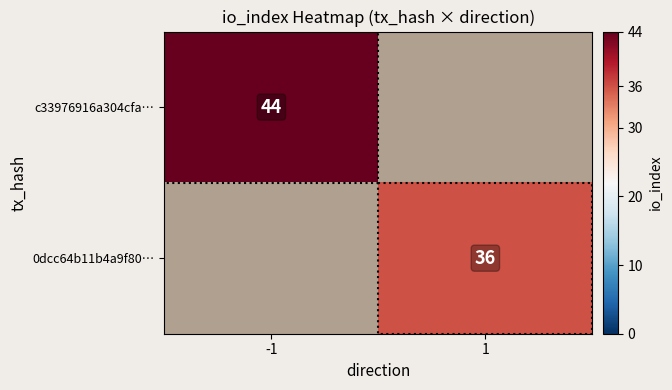

What is the greatest value displayed?

44.0